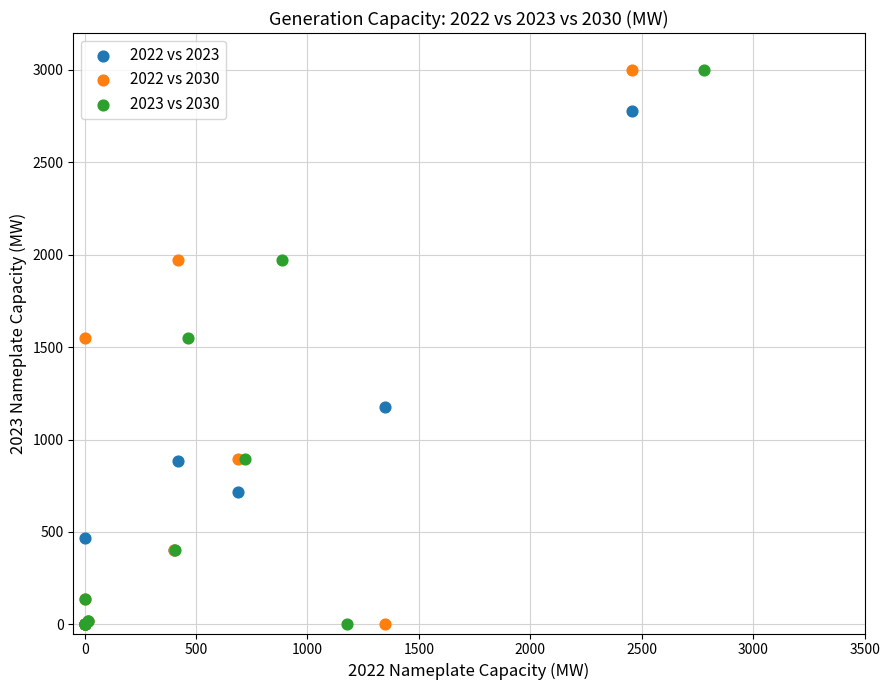

What are all the series names shown in the legend?

2022 vs 2023, 2022 vs 2030, 2023 vs 2030